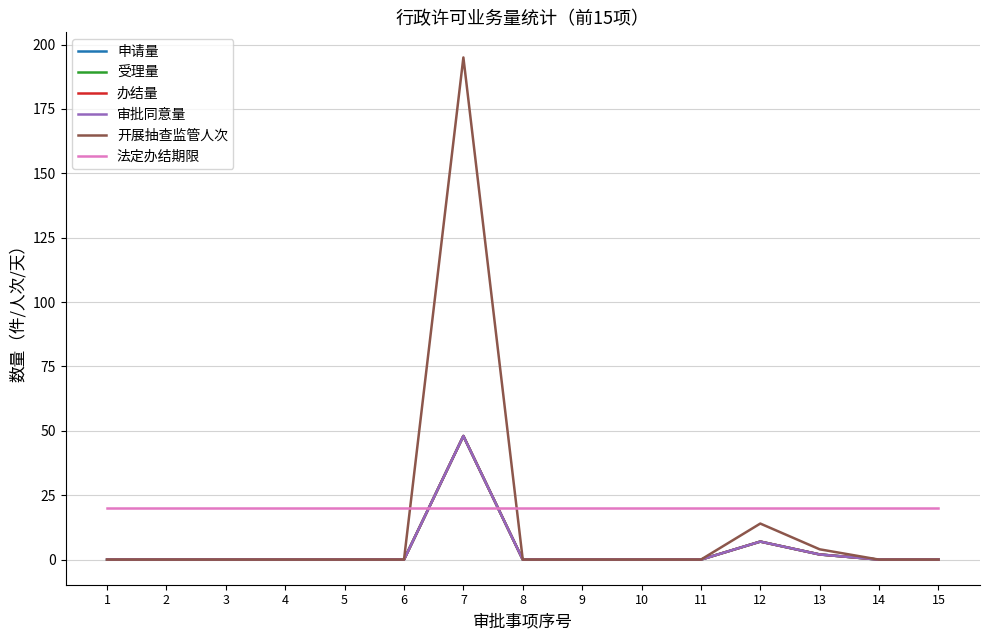

Reading left to right, extract all data points from this chart.

申请量: 1=0	2=0	3=0	4=0	5=0	6=0	7=48	8=0	9=0	10=0	11=0	12=7	13=2	14=0	15=0
受理量: 1=0	2=0	3=0	4=0	5=0	6=0	7=48	8=0	9=0	10=0	11=0	12=7	13=2	14=0	15=0
办结量: 1=0	2=0	3=0	4=0	5=0	6=0	7=48	8=0	9=0	10=0	11=0	12=7	13=2	14=0	15=0
审批同意量: 1=0	2=0	3=0	4=0	5=0	6=0	7=48	8=0	9=0	10=0	11=0	12=7	13=2	14=0	15=0
开展抽查监管人次: 1=0	2=0	3=0	4=0	5=0	6=0	7=195	8=0	9=0	10=0	11=0	12=14	13=4	14=0	15=0
法定办结期限: 1=20	2=20	3=20	4=20	5=20	6=20	7=20	8=20	9=20	10=20	11=20	12=20	13=20	14=20	15=20